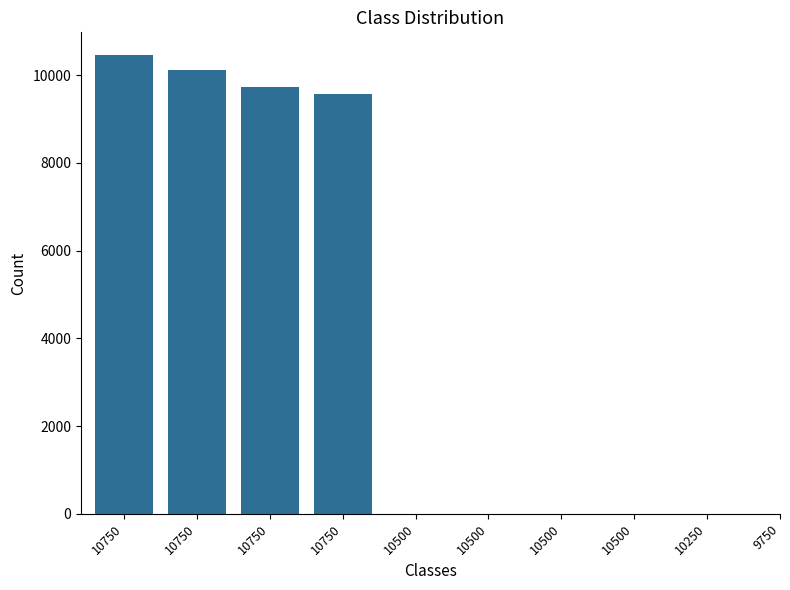

Which label corresponds to the smallest value in the chart?

9750